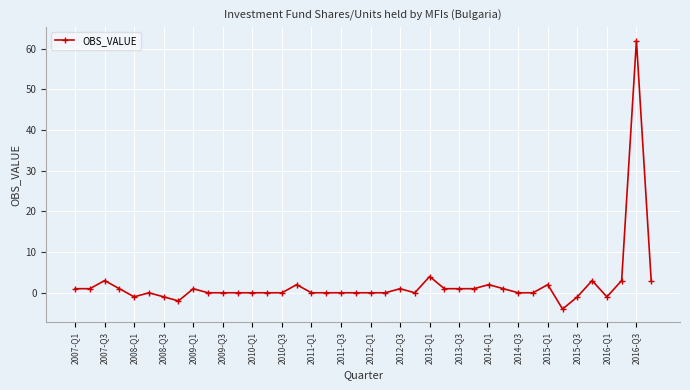

What is the minimum value shown in the chart?

-4